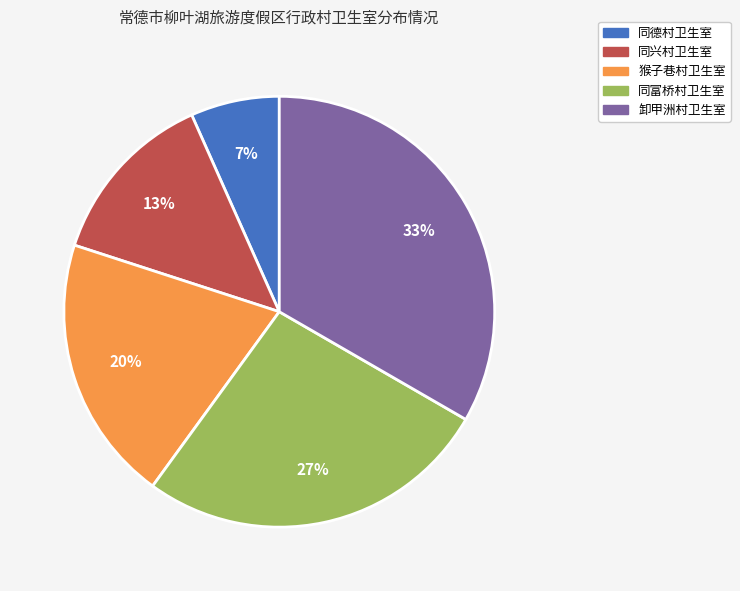

How many slices are in this pie chart?

5